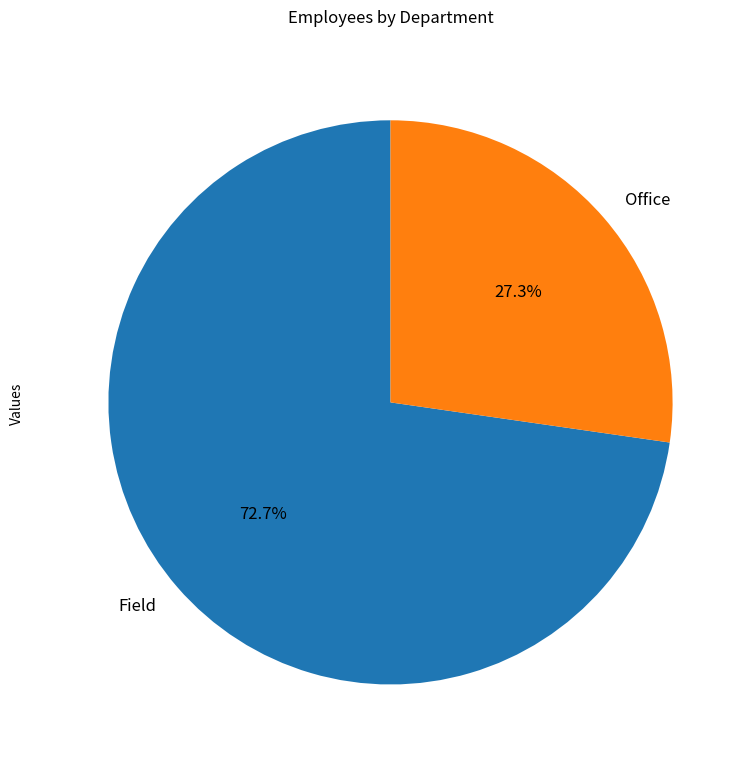

Which slice is the smallest?

Office